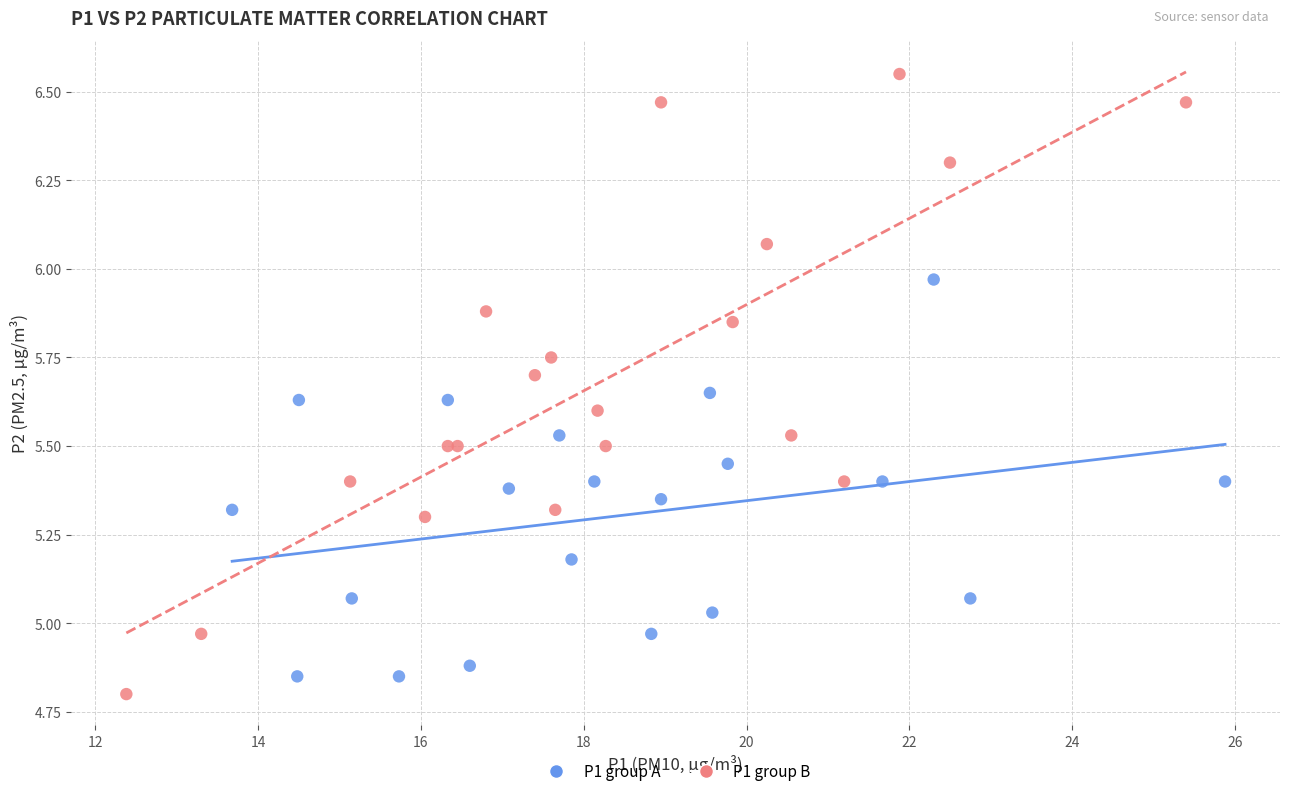

Which series contains the highest Y value?

P1 group B